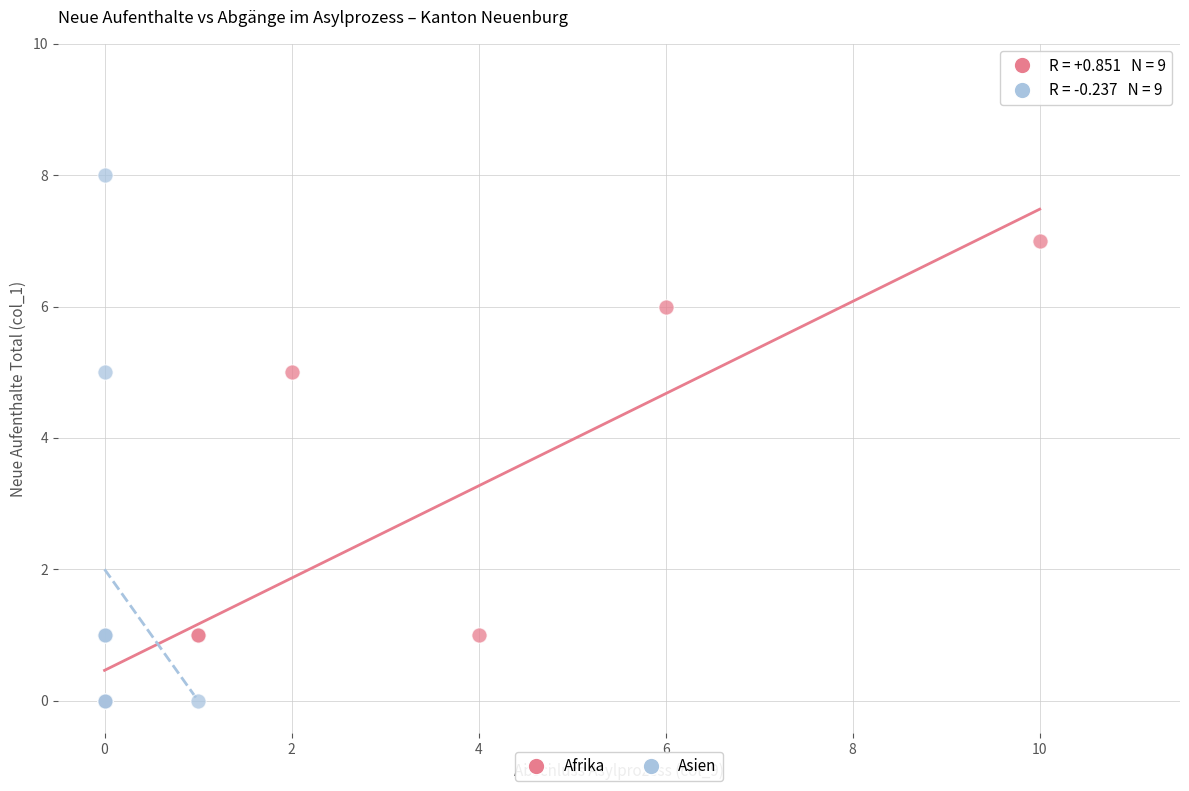

Which series has the largest Y range (max minus min)?

Asien